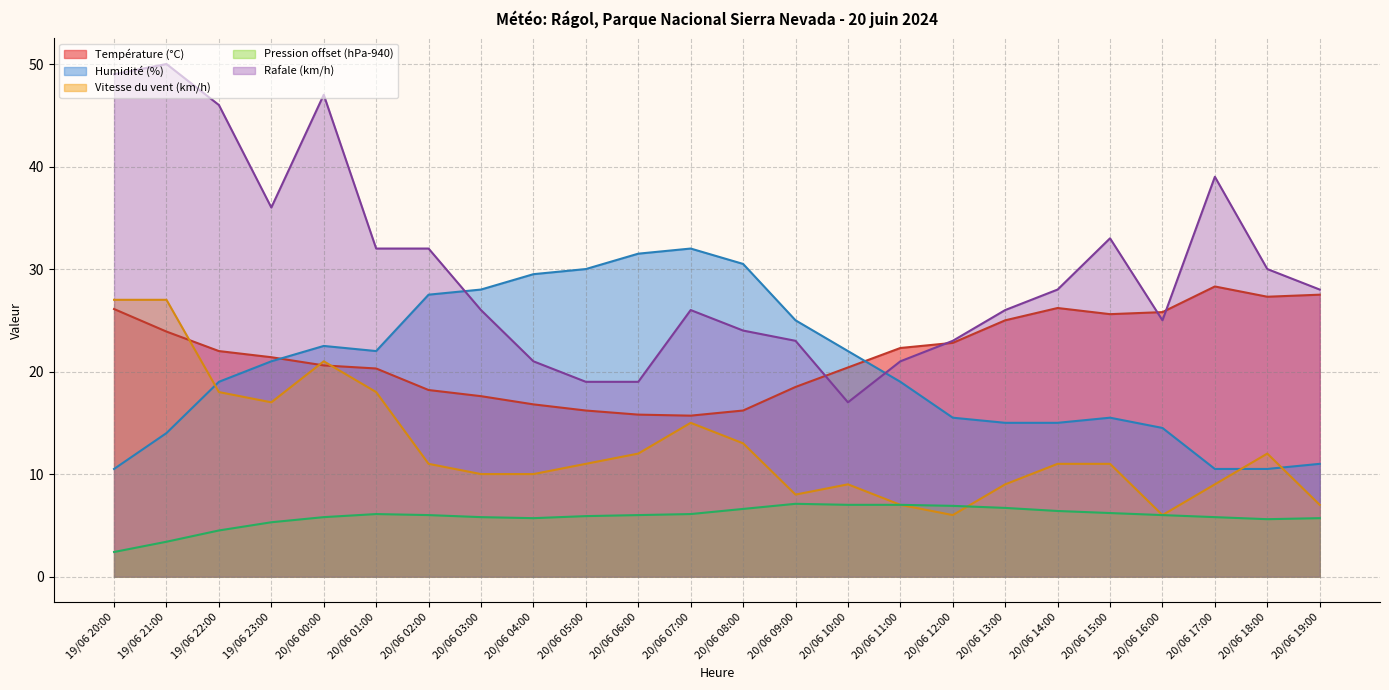

Reading right to left, transcribe all the data shown in this chart.

Température (°C): 27.5	27.3	28.3	25.8	25.6	26.2	25.0	22.8	22.3	20.4	18.5	16.2	15.7	15.8	16.2	16.8	17.6	18.2	20.3	20.6	21.4	22.0	23.9	26.1
Humidité (%): 11.0	10.5	10.5	14.5	15.5	15.0	15.0	15.5	19.0	22.0	25.0	30.5	32.0	31.5	30.0	29.5	28.0	27.5	22.0	22.5	21.0	19.0	14.0	10.5
Vitesse du vent (km/h): 7.0	12.0	9.0	6.0	11.0	11.0	9.0	6.0	7.0	9.0	8.0	13.0	15.0	12.0	11.0	10.0	10.0	11.0	18.0	21.0	17.0	18.0	27.0	27.0
Pression (hPa): 5.7	5.6	5.8	6.0	6.2	6.4	6.7	6.9	7.0	7.0	7.1	6.6	6.1	6.0	5.9	5.7	5.8	6.0	6.1	5.8	5.3	4.5	3.4	2.4
Rafale (km/h): 28.0	30.0	39.0	25.0	33.0	28.0	26.0	23.0	21.0	17.0	23.0	24.0	26.0	19.0	19.0	21.0	26.0	32.0	32.0	47.0	36.0	46.0	50.0	49.0